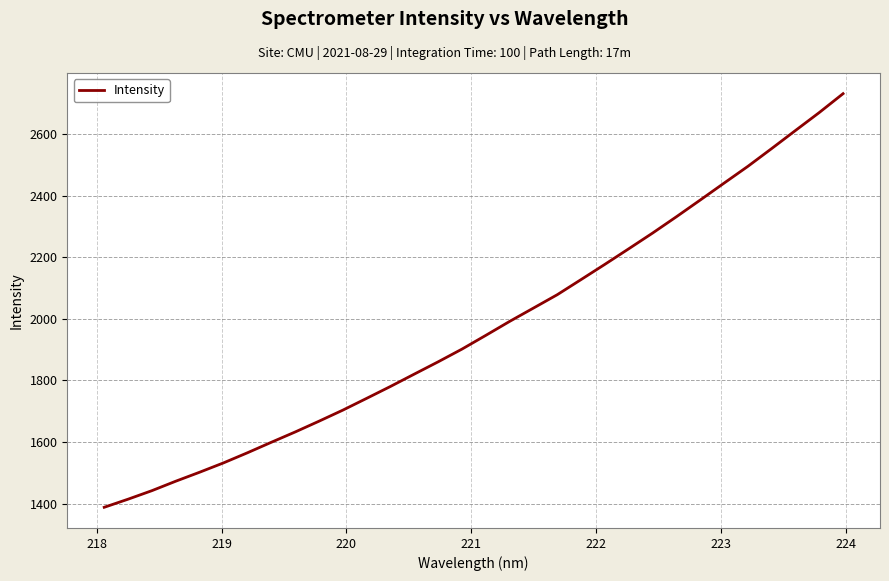

What is the maximum value shown in the chart?

2731.6